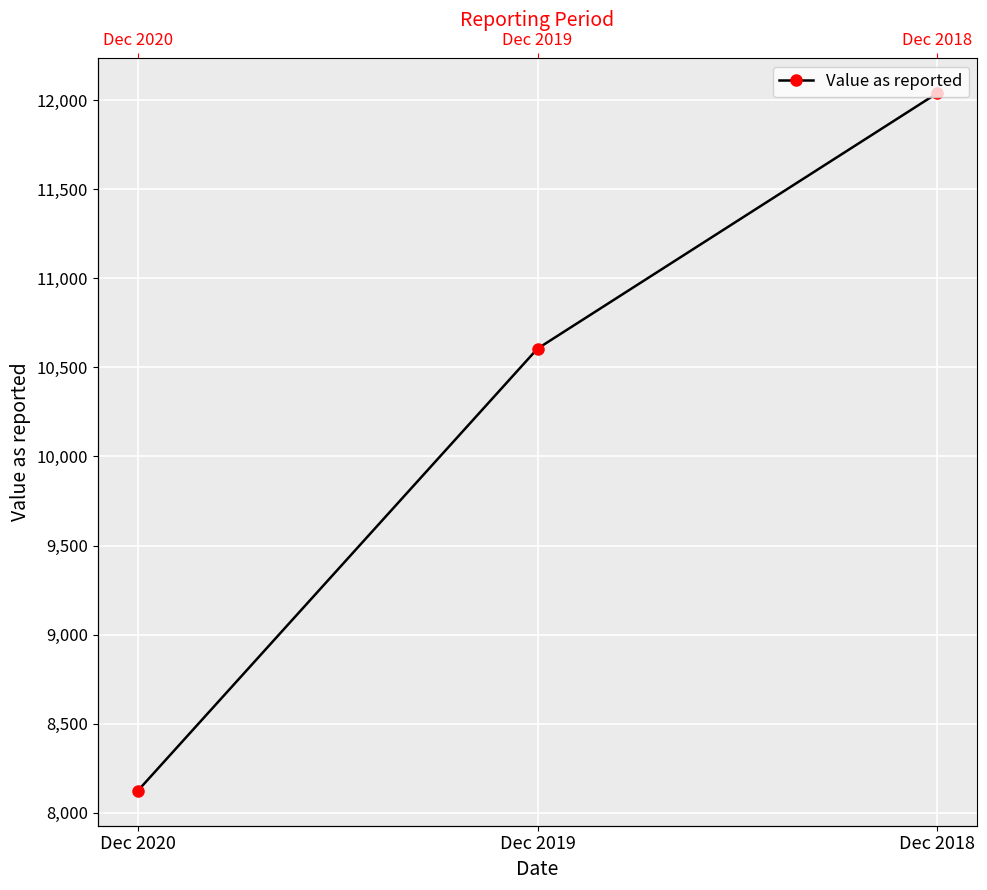

What is the maximum value shown in the chart?

12039